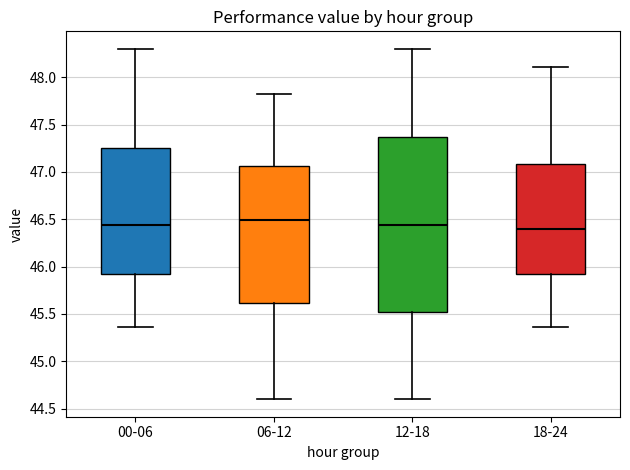

Reading left to right, transcribe this box plot: for each box, give where its median line is, the range the box spans, and where its two whiskers end, as read against the y-axis. The values are not printed on the chart, so give them approximately, as read against the axis.

00-06: median 46.45, box 45.90 to 47.25, whiskers 45.35 to 48.30
06-12: median 46.50, box 45.60 to 47.05, whiskers 44.60 to 47.80
12-18: median 46.45, box 45.50 to 47.35, whiskers 44.60 to 48.30
18-24: median 46.40, box 45.90 to 47.10, whiskers 45.35 to 48.10